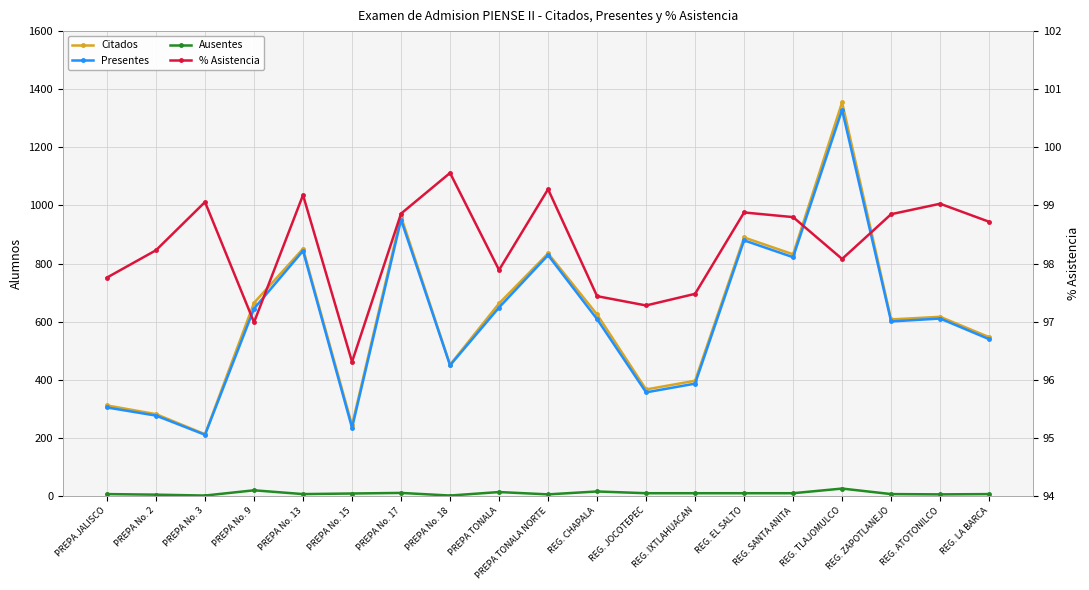

True or false: % Asistencia and Presentes intersect in this chart.

False